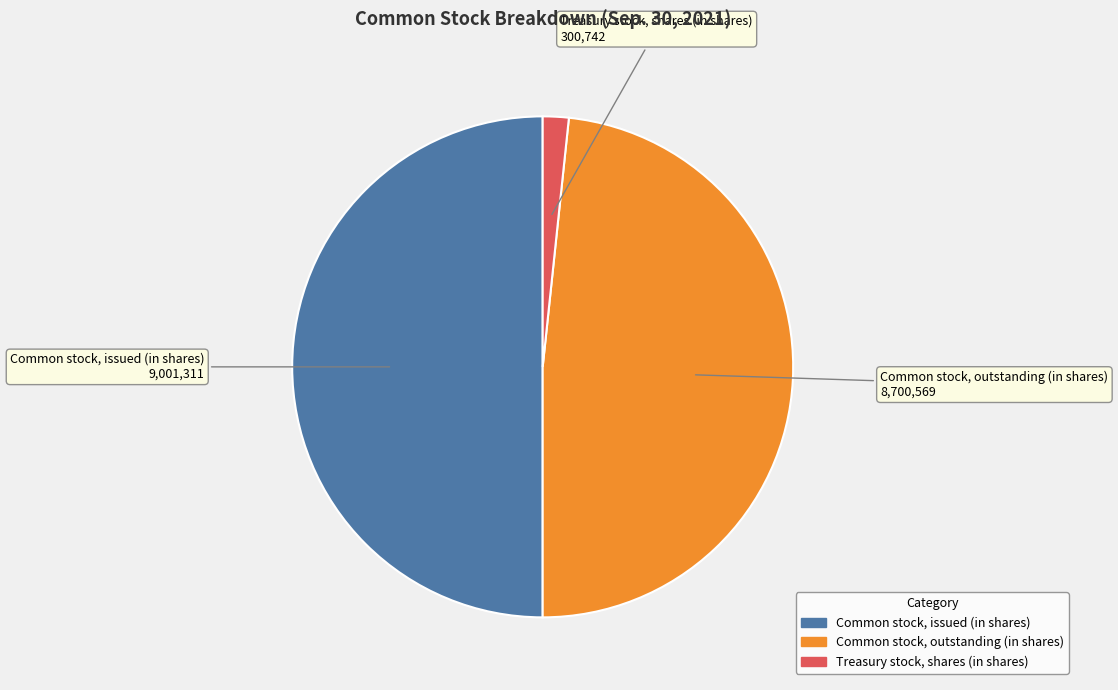

Do Common stock, issued (in shares) and Treasury stock, shares (in shares) together represent more than half of the pie?

Yes